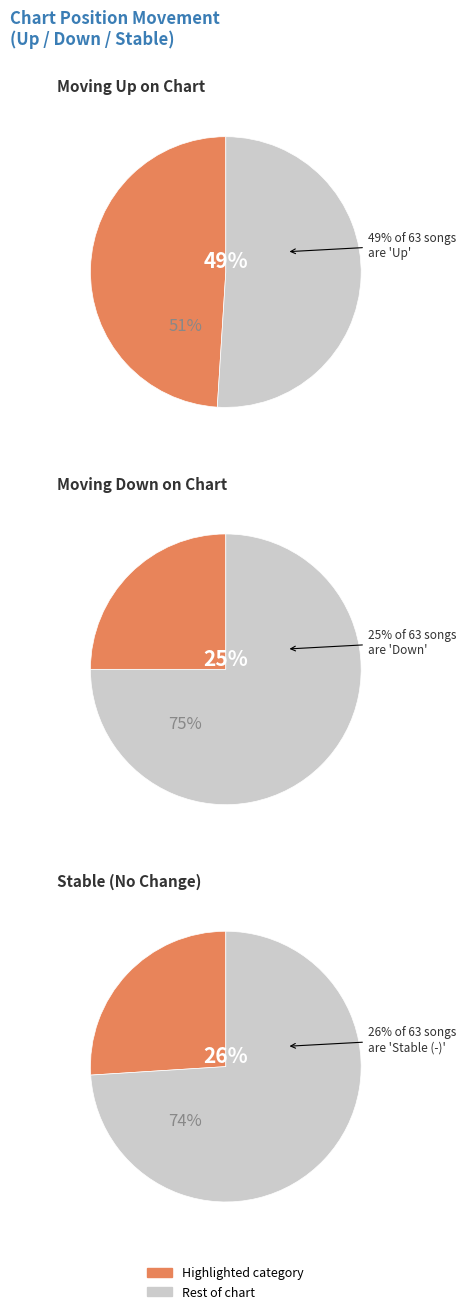

To the nearest percent, what portion does up represent?

49%